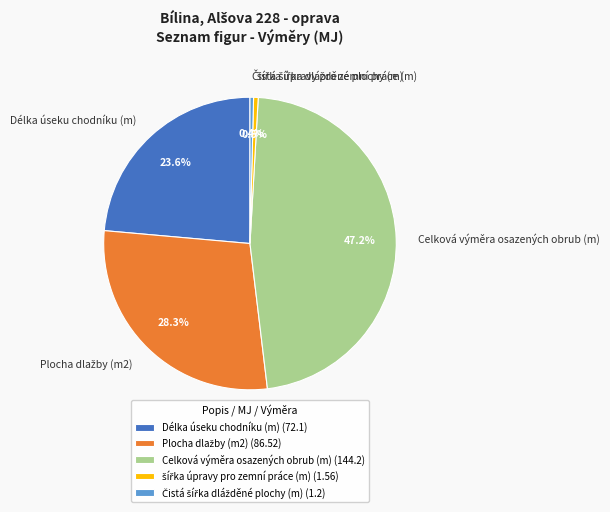

Is there any slice that represents more than half of the pie?

No